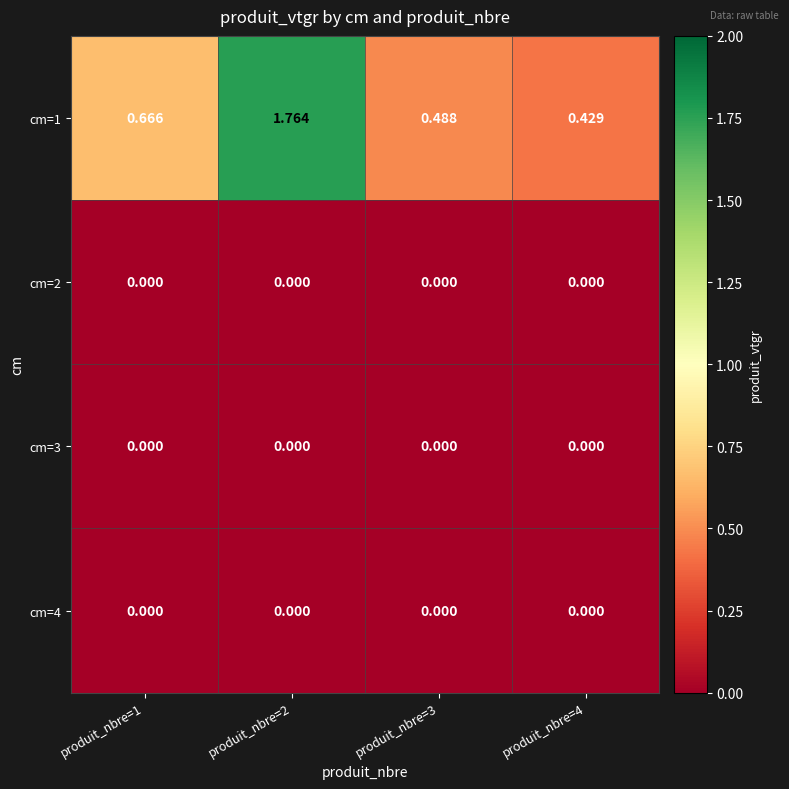

Count the number of categories in the chart.

4